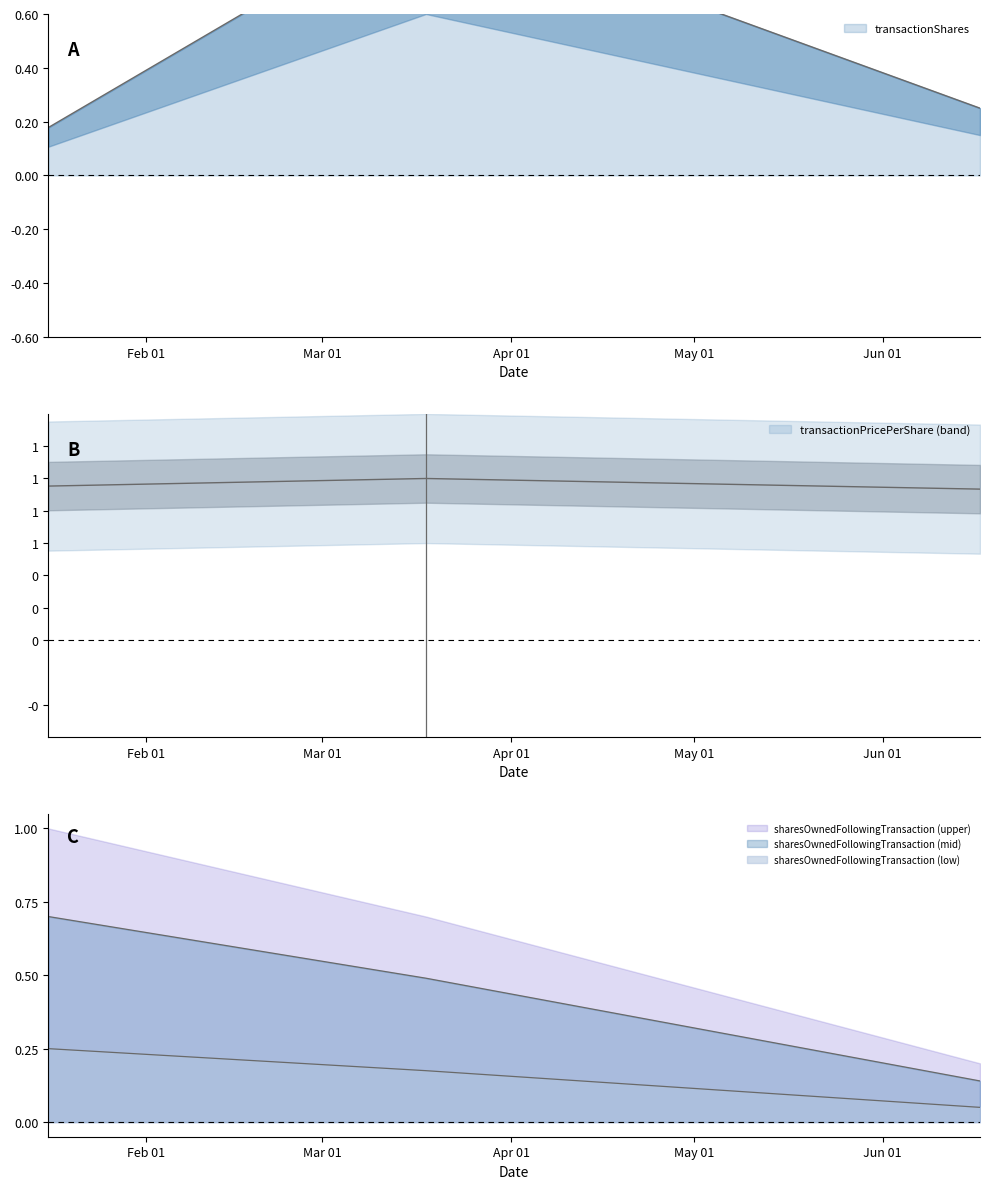

Is it true that transactionPricePerShare equals 0.9 at 2024-06-17?

True